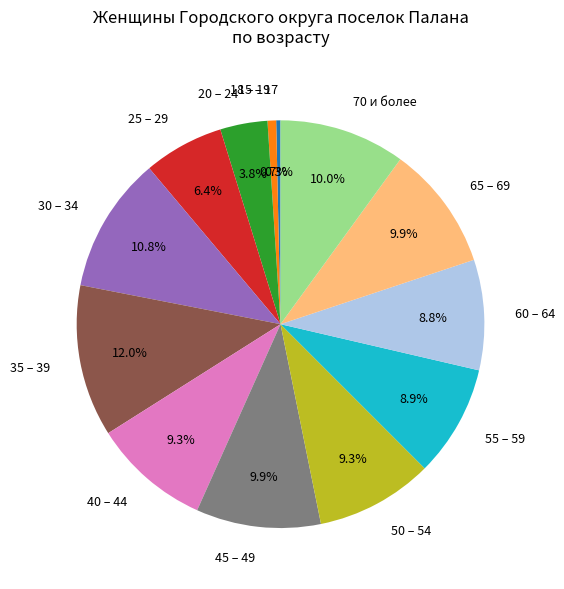

Which category has the biggest portion of the pie?

35 – 39